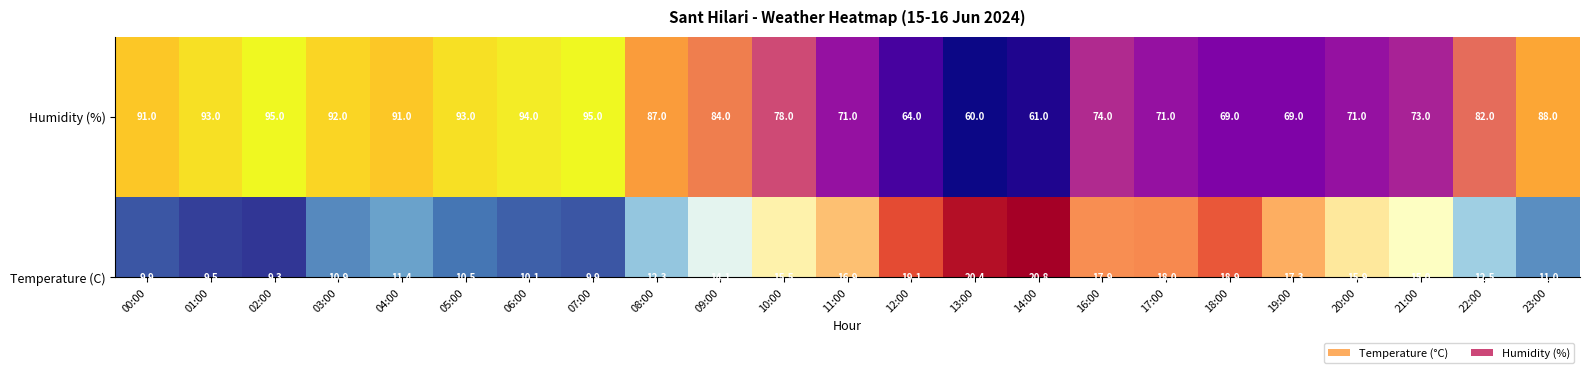

The chart shows a value of 81 at 13:00. True or false?

False